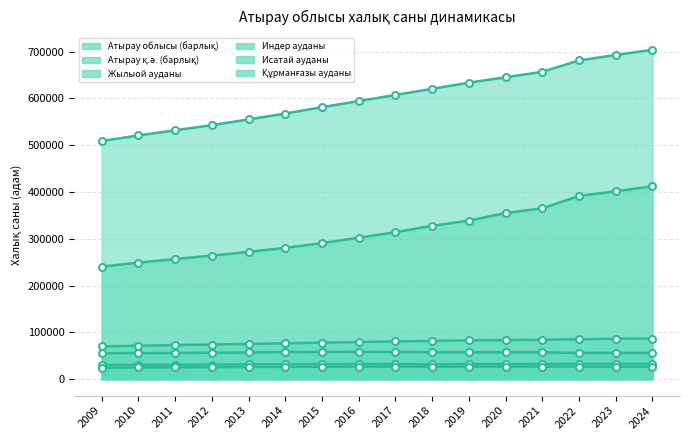

List the labels in order of Жылыой ауданы value, largest first.

2024, 2023, 2022, 2021, 2020, 2019, 2018, 2017, 2016, 2015, 2014, 2013, 2012, 2011, 2010, 2009